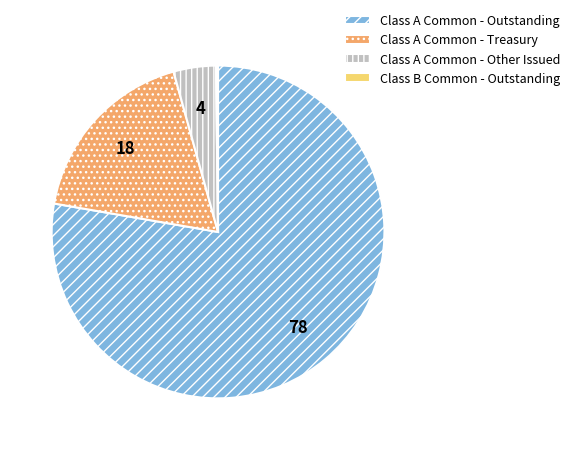

The Class A Common - Treasury slice represents 18% of the pie. True or false?

True